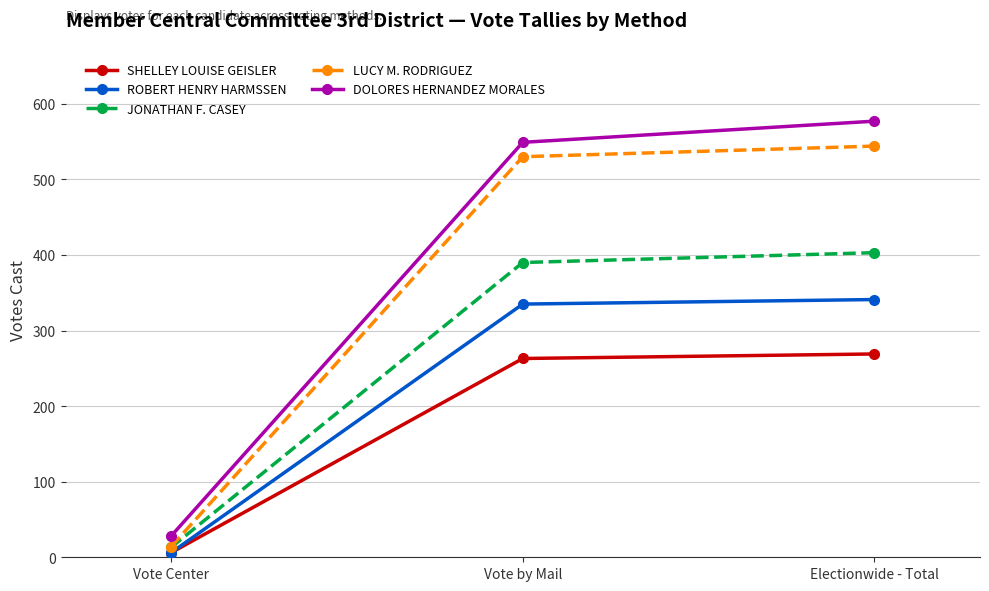

List the series in order of their peak value, highest first.

DOLORES HERNANDEZ MORALES, LUCY M. RODRIGUEZ, JONATHAN F. CASEY, ROBERT HENRY HARMSSEN, SHELLEY LOUISE GEISLER